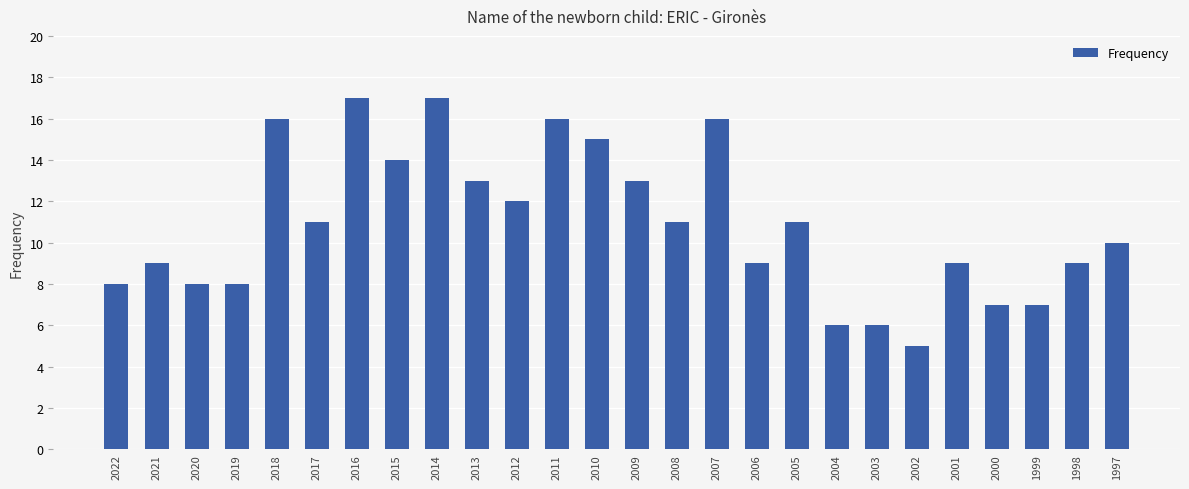

Reading left to right, what are all the values shown in this chart?

8	9	8	8	16	11	17	14	17	13	12	16	15	13	11	16	9	11	6	6	5	9	7	7	9	10